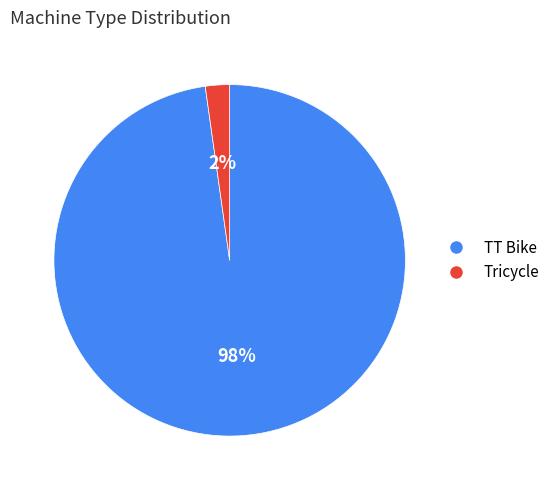

Which has a higher value, TT Bike or Tricycle?

TT Bike